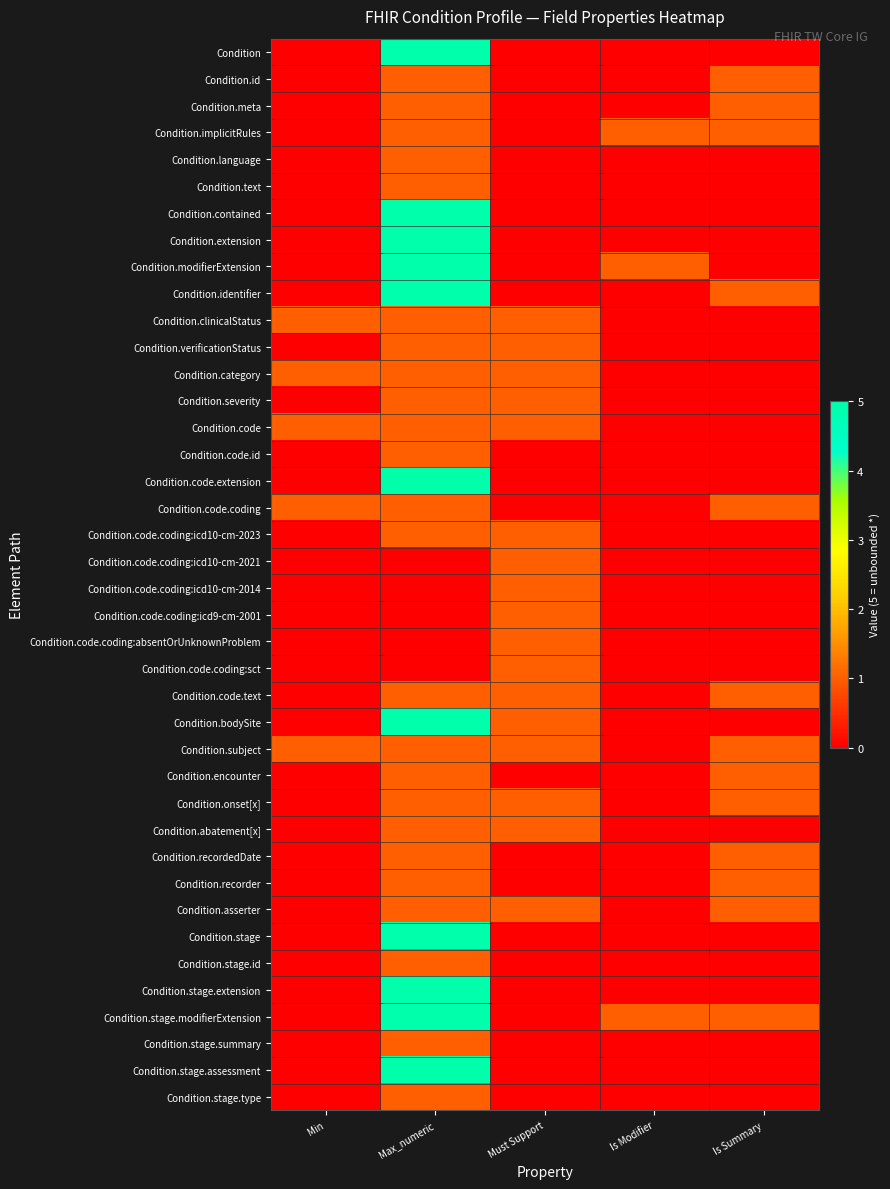

Which has a higher value, Is Summary or Min?

Is Summary